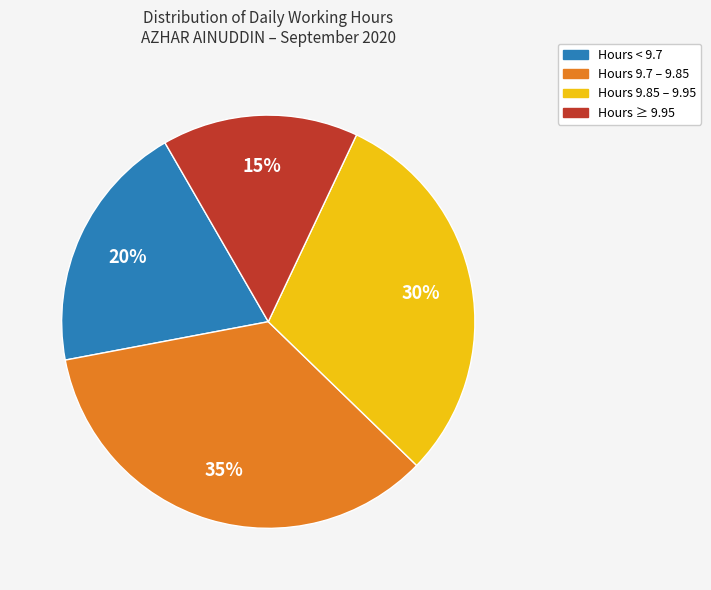

How many slices are in this pie chart?

4